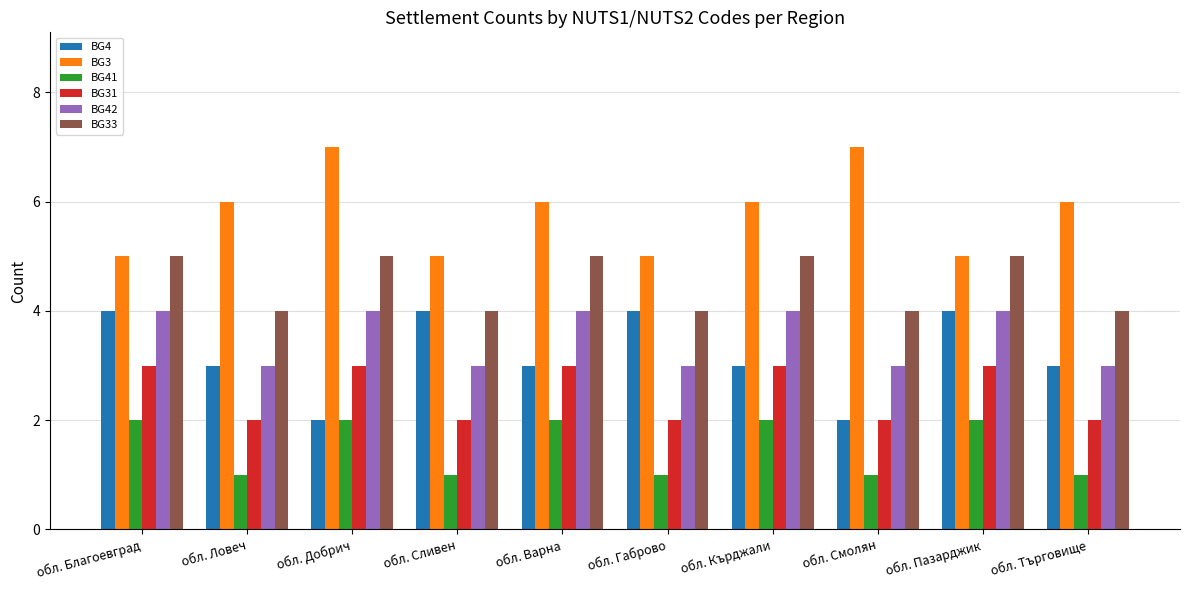

The value of BG31 at обл. Сливен is 2. True or false?

True